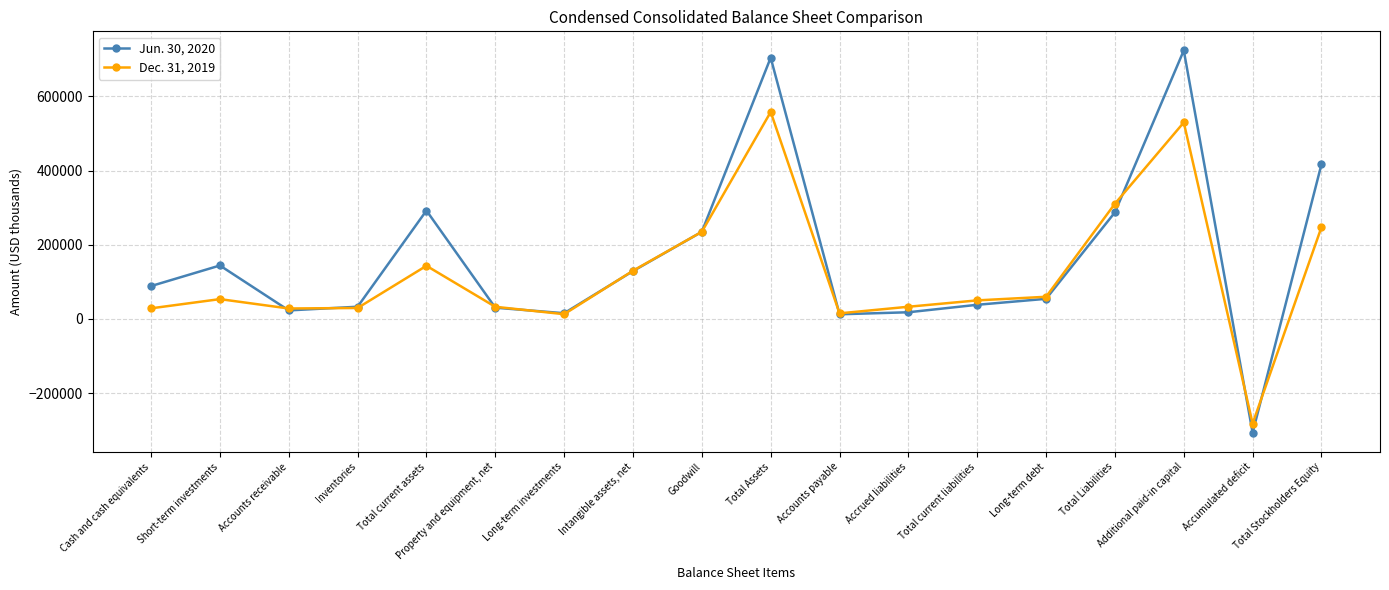

What is the total value across all series at Short-term investments?

197294